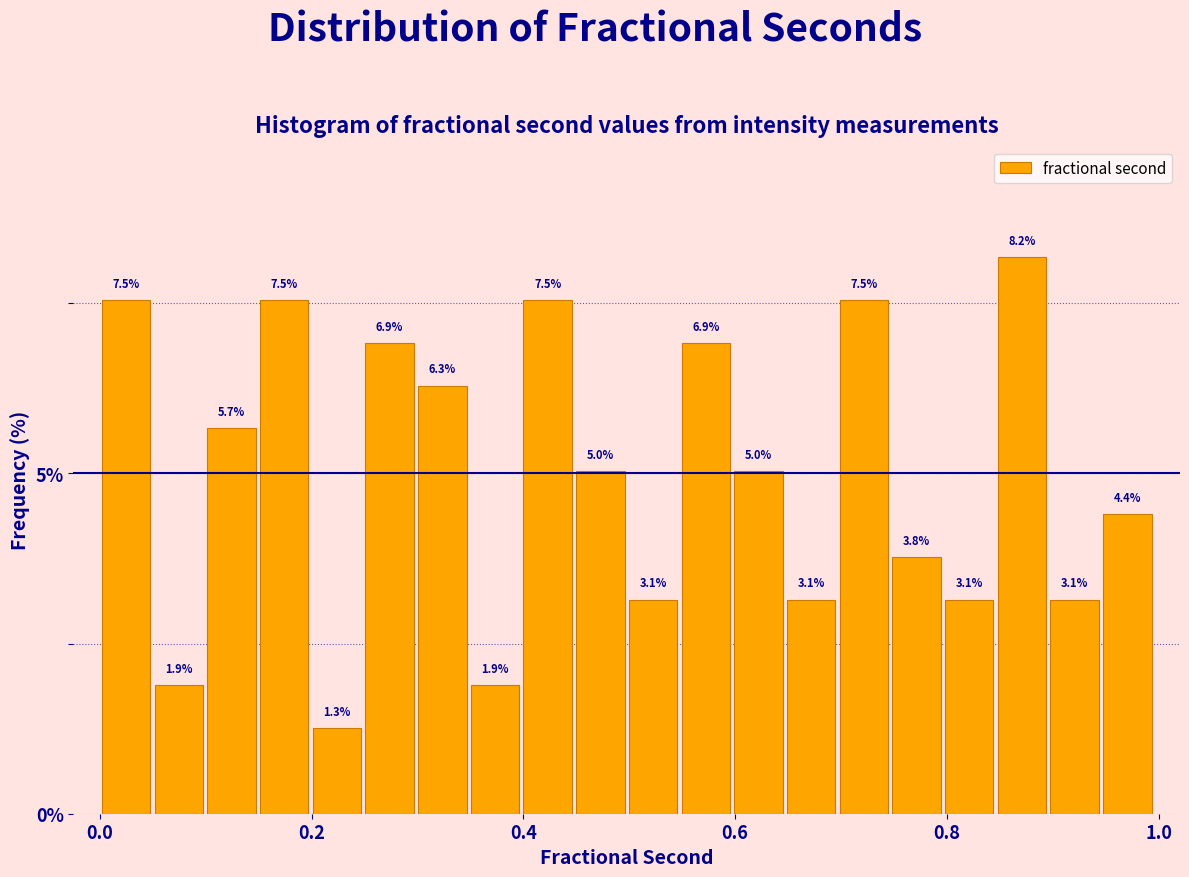

Around what value on the x-axis is the tallest bar? Give the approximate position of its centre, as read against the axis.

0.88